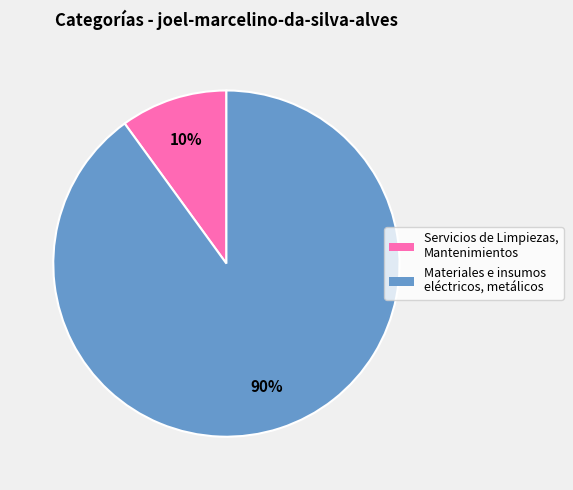

What is the ratio of the value at Servicios de Limpiezas, Mantenimientos to the value at Materiales e insumos eléctricos, metálicos?

0.1